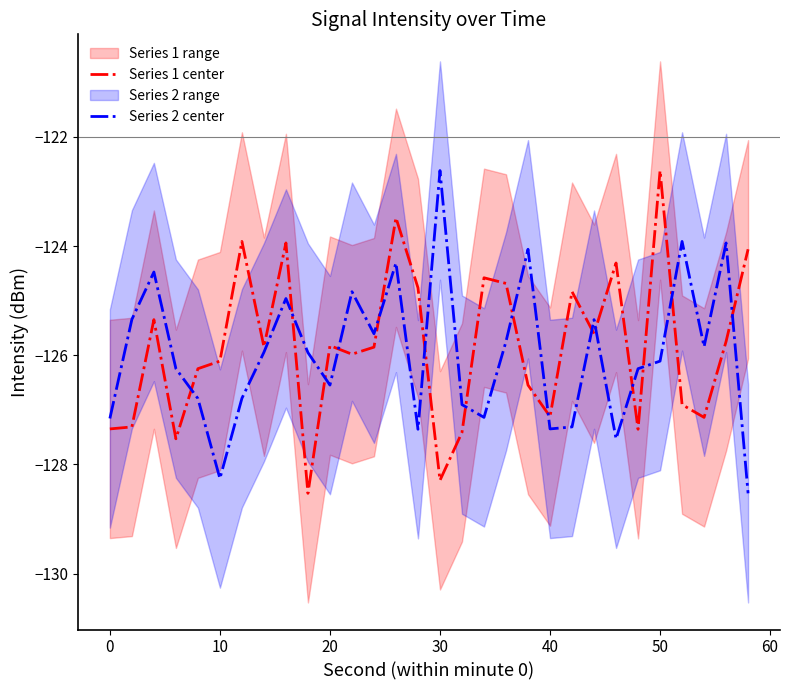

List the series in order of their overall mean, highest first.

Series 1 center, Series 2 center